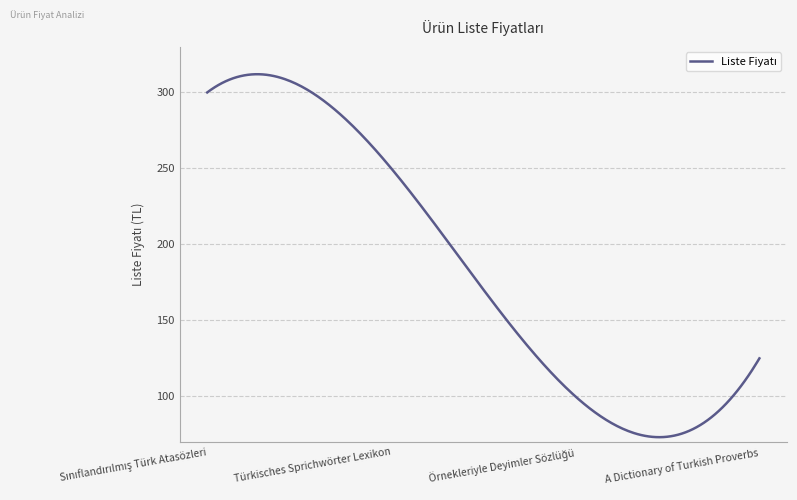

What is the minimum value shown in the chart?

73.1